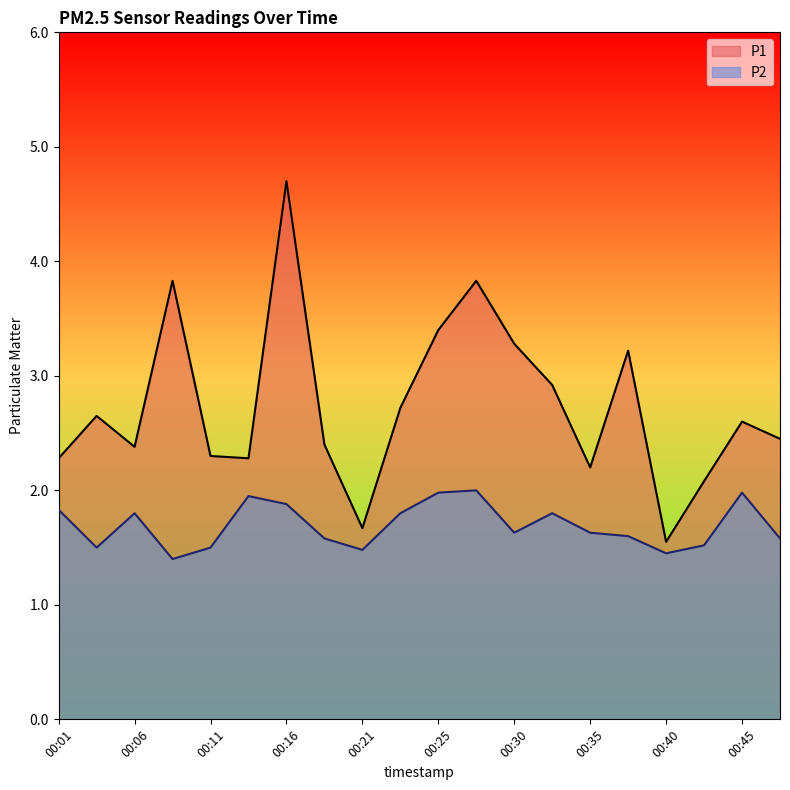

Reading left to right, extract all data points from this chart.

P1: 00:01=2.3	00:04=2.6	00:06=2.4	00:08=3.8	00:11=2.3	00:13=2.3	00:16=4.7	00:18=2.4	00:21=1.7	00:23=2.7	00:25=3.4	00:28=3.8	00:30=3.3	00:33=2.9	00:35=2.2	00:38=3.2	00:40=1.6	00:43=2.1	00:45=2.6	00:48=2.5
P2: 00:01=1.8	00:04=1.5	00:06=1.8	00:08=1.4	00:11=1.5	00:13=1.9	00:16=1.9	00:18=1.6	00:21=1.5	00:23=1.8	00:25=2.0	00:28=2.0	00:30=1.6	00:33=1.8	00:35=1.6	00:38=1.6	00:40=1.4	00:43=1.5	00:45=2.0	00:48=1.6